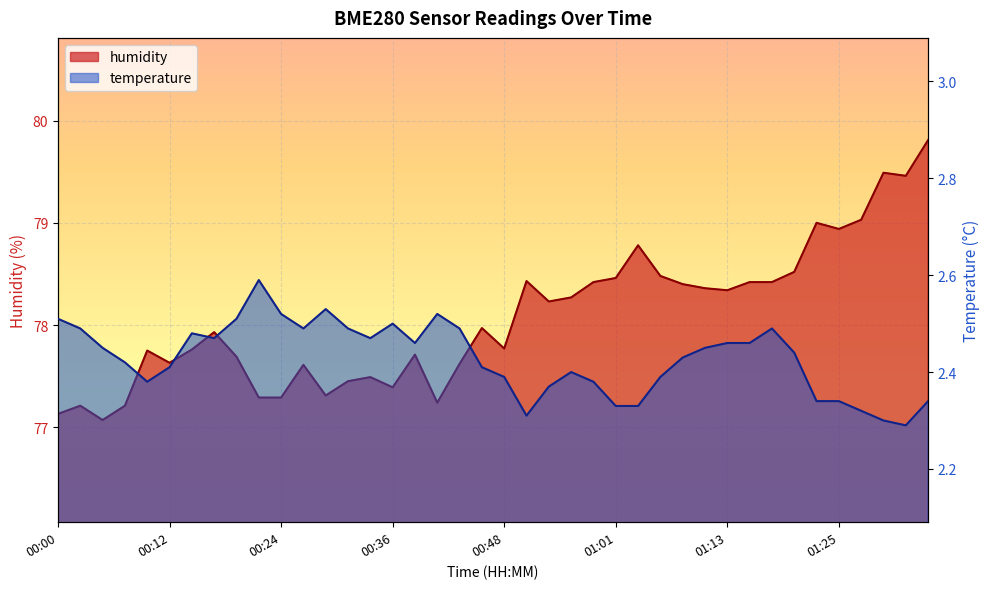

What is the approximate value of temperature at 01:15?

2.5